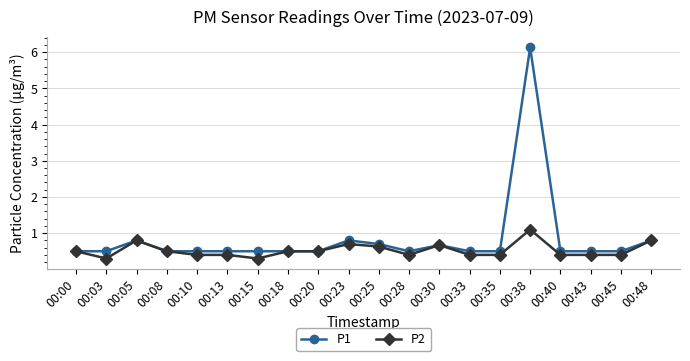

What is the sum of all P1 values?

16.9